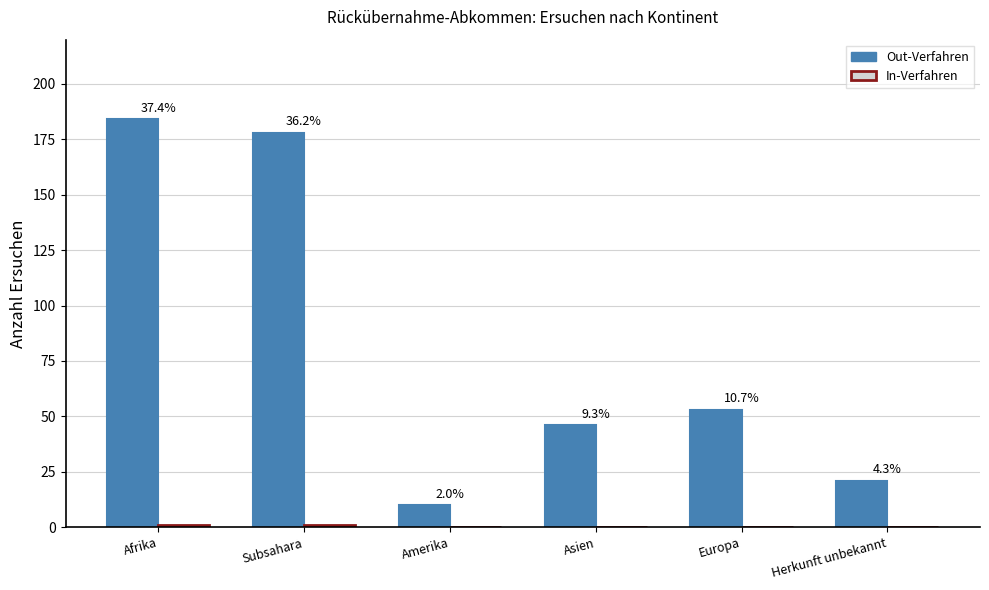

How many data points does each series have?

6